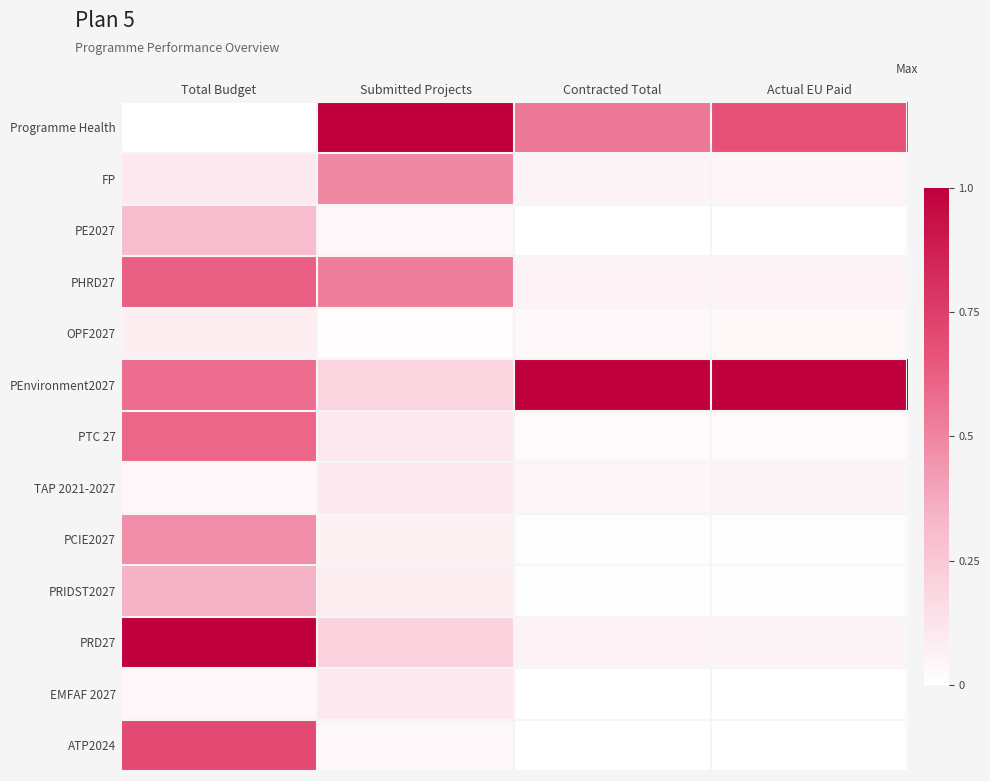

Reading left to right, extract all data points from this chart.

Programme Health: Total Budget=0.0	Submitted Projects=1.0	Contracted Total=0.5	Actual EU Paid=0.7
FP: Total Budget=0.1	Submitted Projects=0.5	Contracted Total=0.0	Actual EU Paid=0.0
PE2027: Total Budget=0.3	Submitted Projects=0.0	Contracted Total=0.0	Actual EU Paid=0.0
PHRD27: Total Budget=0.6	Submitted Projects=0.5	Contracted Total=0.1	Actual EU Paid=0.1
OPF2027: Total Budget=0.1	Submitted Projects=0.0	Contracted Total=0.0	Actual EU Paid=0.0
PEnvironment2027: Total Budget=0.6	Submitted Projects=0.2	Contracted Total=1.0	Actual EU Paid=1.0
PTC 27: Total Budget=0.6	Submitted Projects=0.1	Contracted Total=0.0	Actual EU Paid=0.0
TAP 2021-2027: Total Budget=0.0	Submitted Projects=0.1	Contracted Total=0.0	Actual EU Paid=0.0
PCIE2027: Total Budget=0.5	Submitted Projects=0.1	Contracted Total=0.0	Actual EU Paid=0.0
PRIDST2027: Total Budget=0.3	Submitted Projects=0.1	Contracted Total=0.0	Actual EU Paid=0.0
PRD27: Total Budget=1.0	Submitted Projects=0.2	Contracted Total=0.1	Actual EU Paid=0.0
EMFAF 2027: Total Budget=0.0	Submitted Projects=0.1	Contracted Total=0.0	Actual EU Paid=0.0
ATP2024: Total Budget=0.7	Submitted Projects=0.0	Contracted Total=0.0	Actual EU Paid=0.0